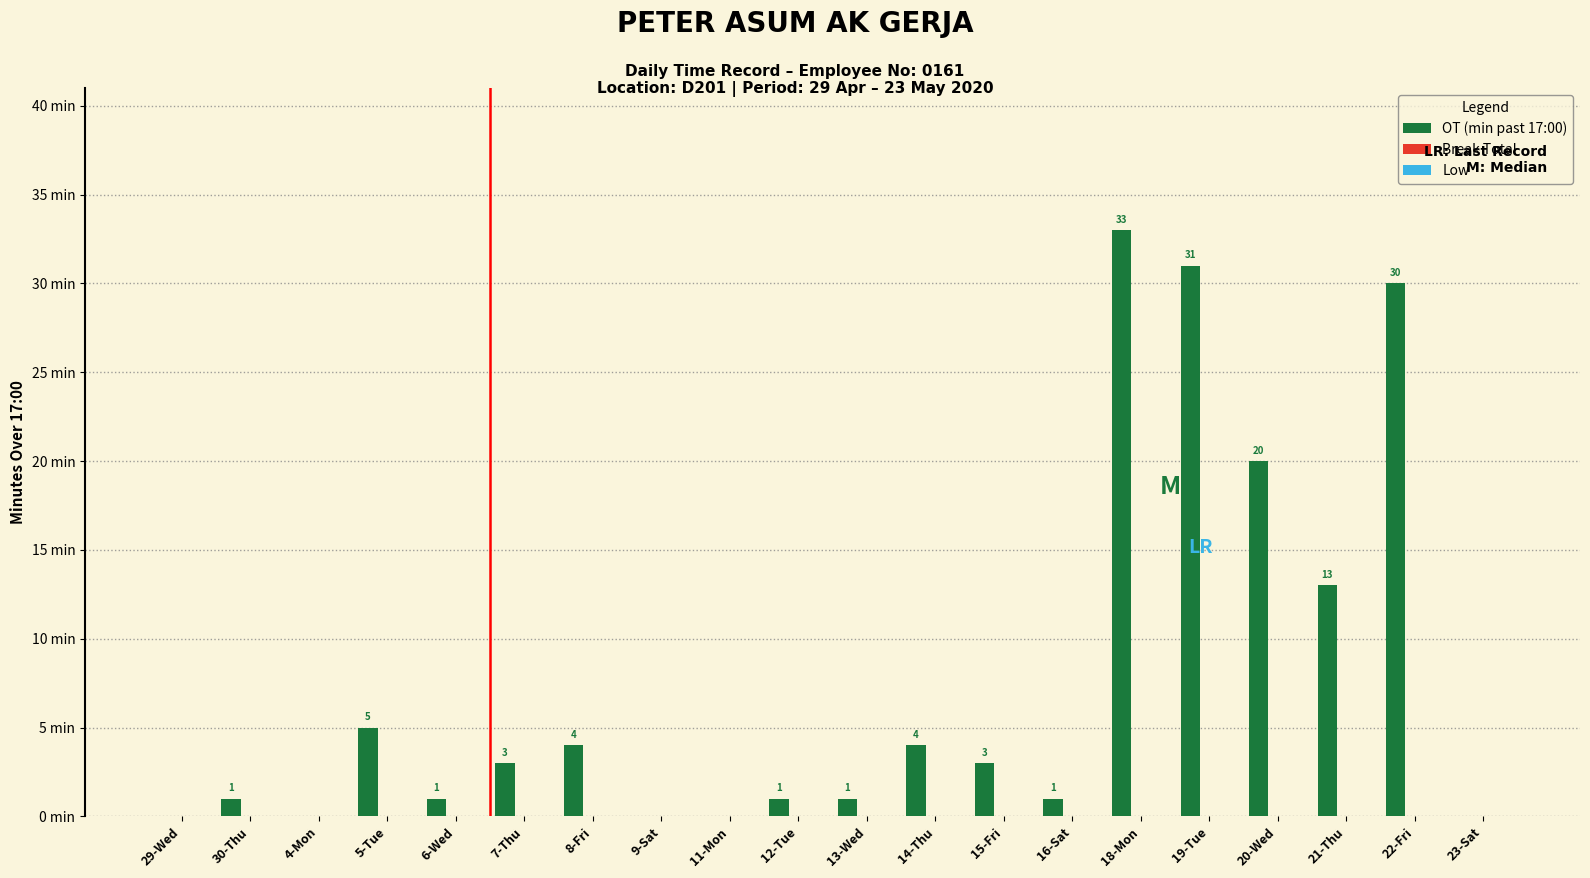

Are the bars horizontal?

No